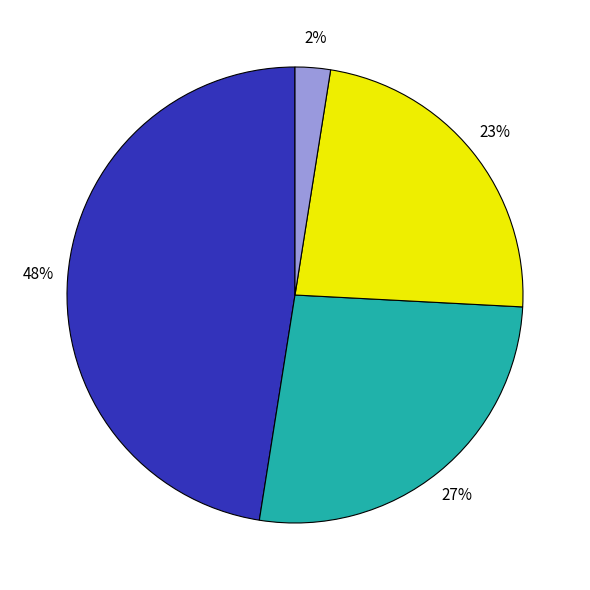

To the nearest percent, what is the average slice percentage?

25%